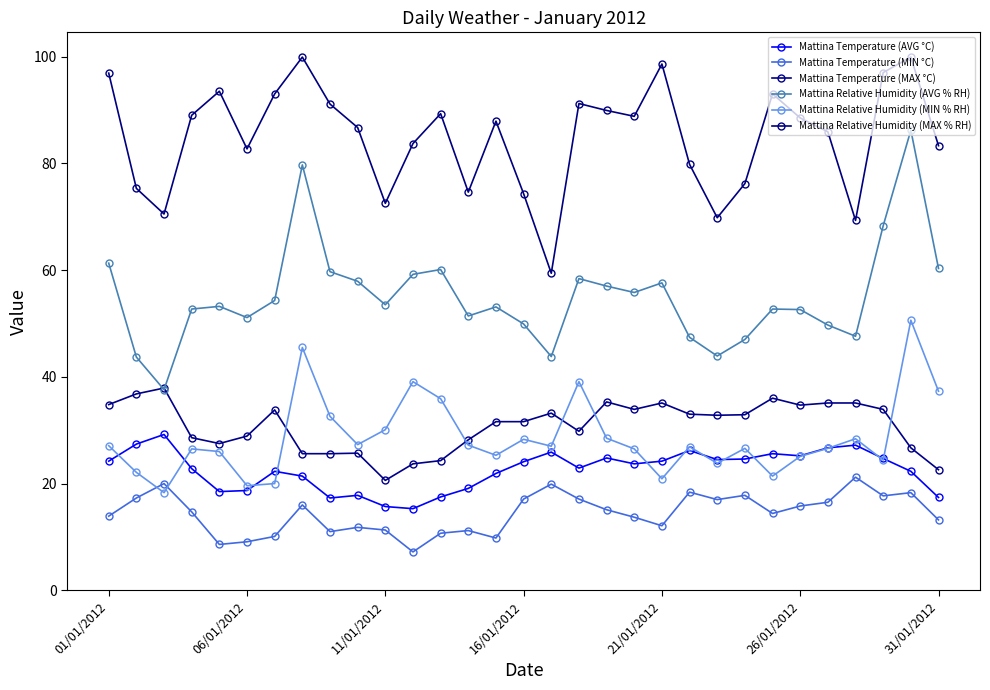

How many lines are shown in the chart?

6